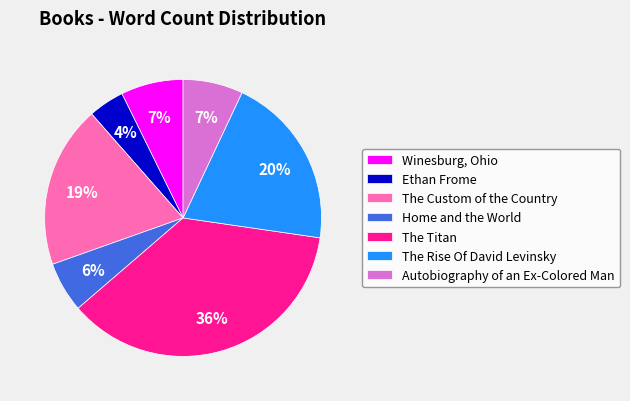

Is it true that The Rise Of David Levinsky is 20% of the pie?

True